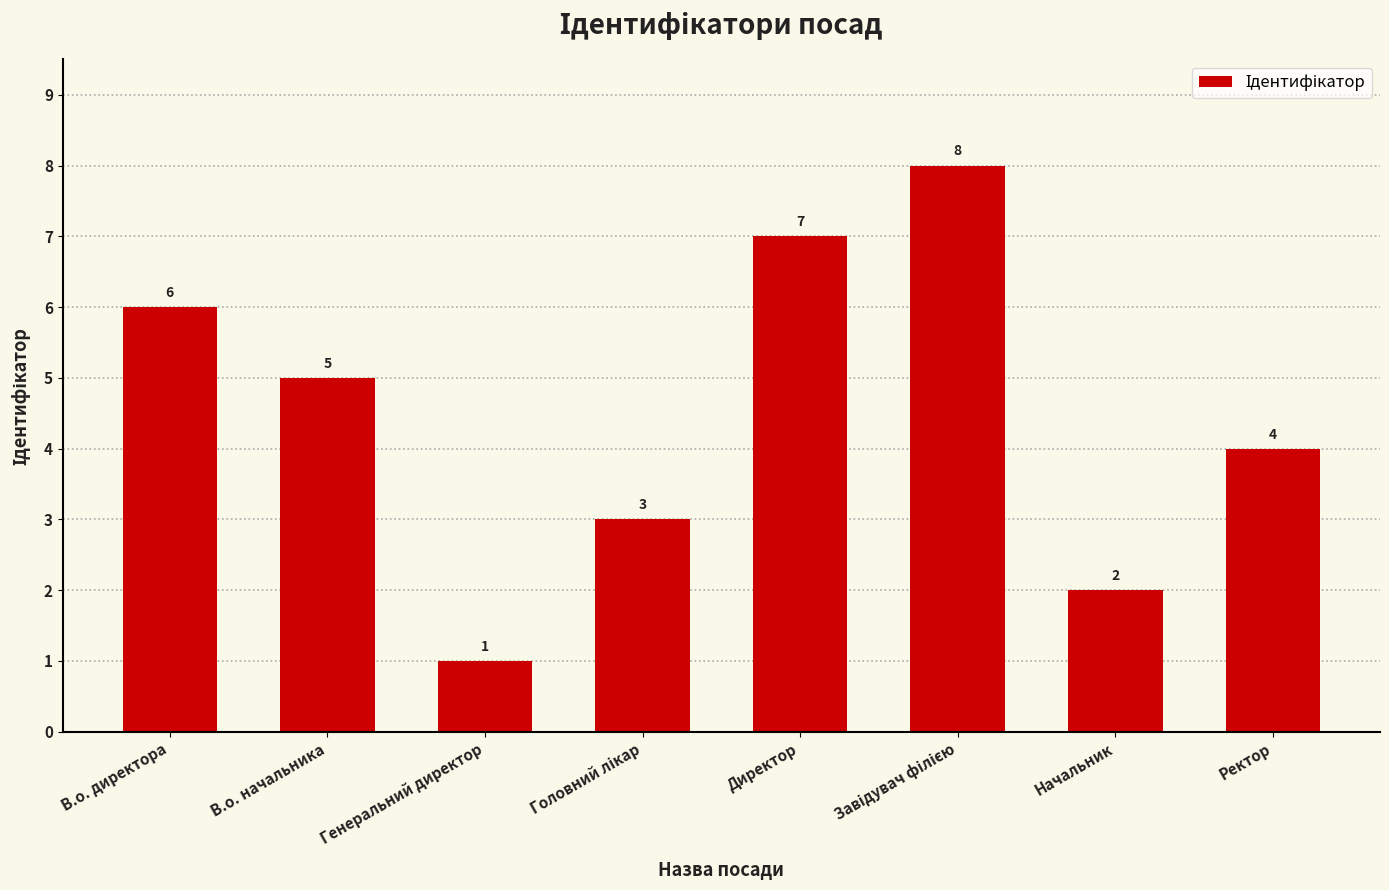

What is the sum of all values?

36